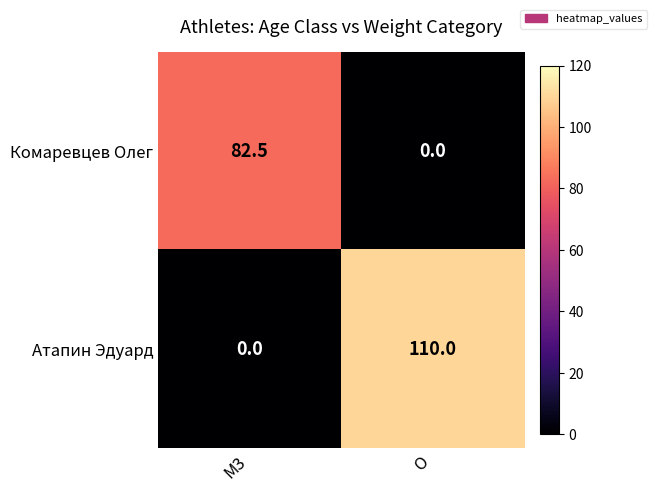

Read the Комаревцев Олег value at M3.

82.5